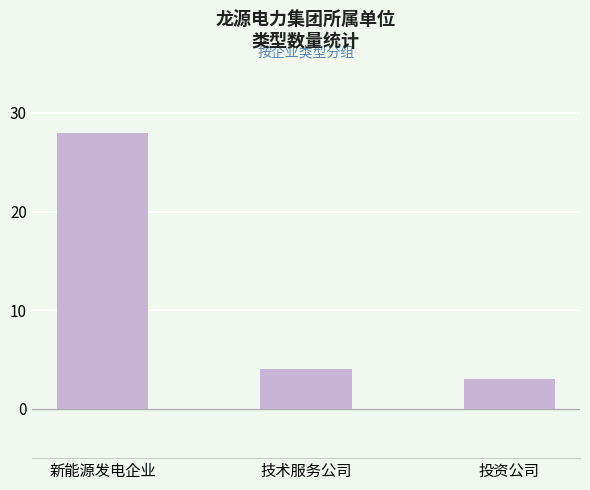

The chart shows a value of 13 at 新能源发电企业. True or false?

False